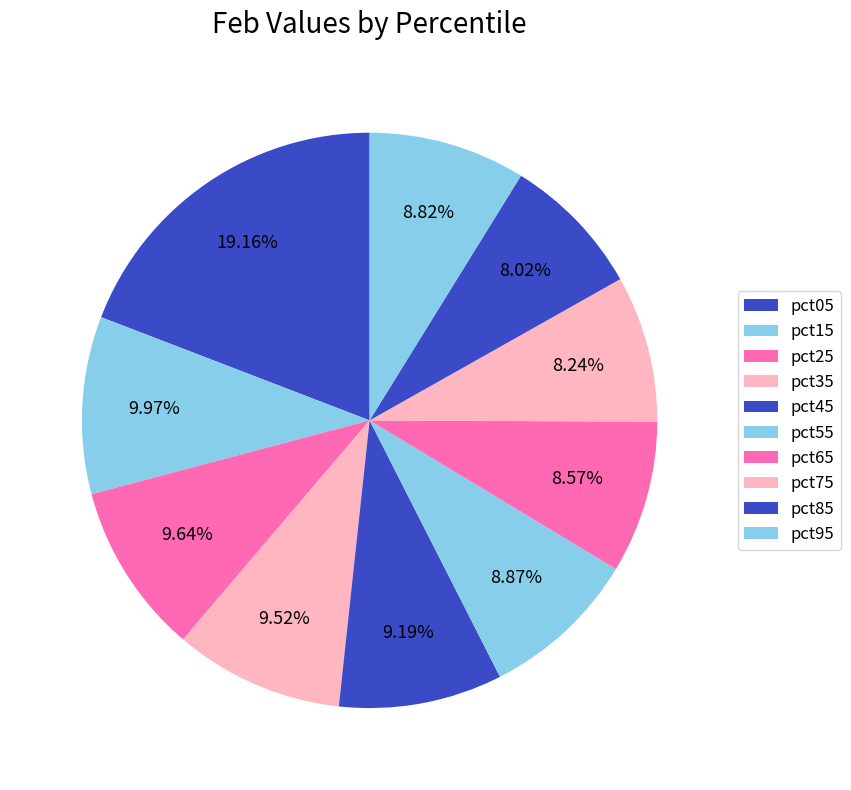

What percentage is the pct25 slice, to the nearest percent?

10%